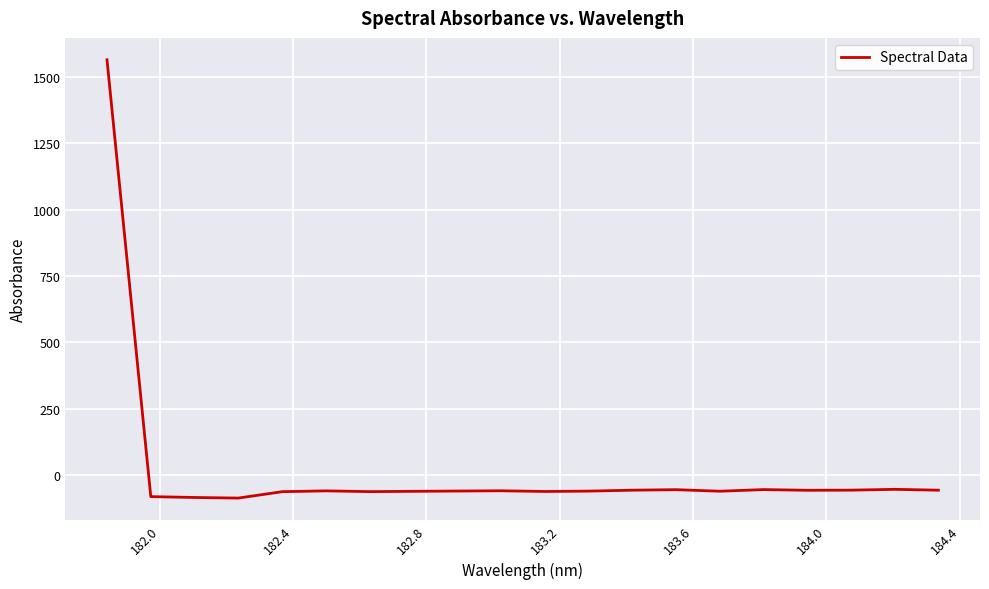

What is the maximum value shown in the chart?

1565.4